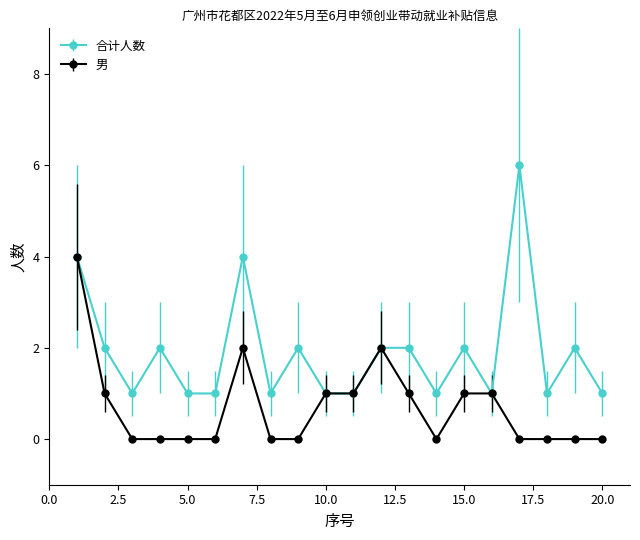

How many series are shown in this chart?

2